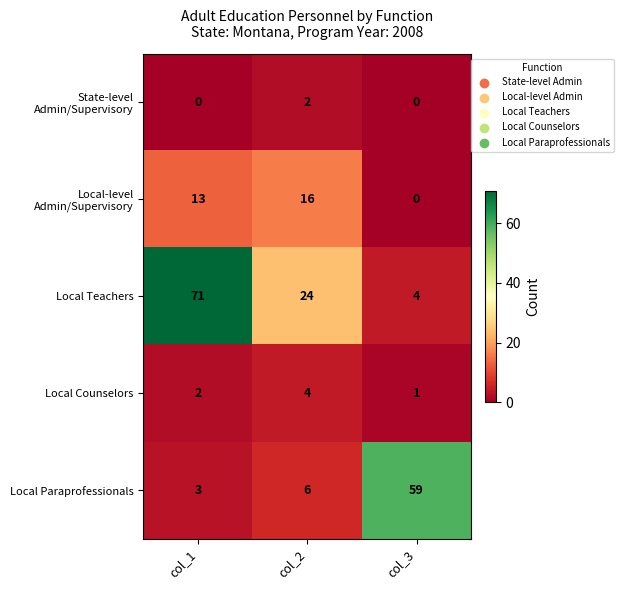

What is the average value of the Local Teachers series?

33